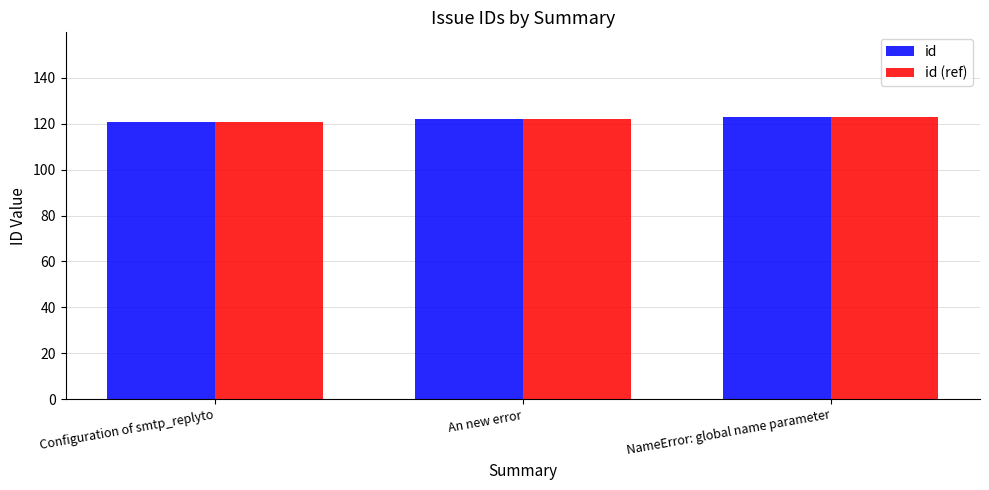

Reading left to right, what are all the values shown in this chart?

id: 121	122	123
id (ref): 121	122	123